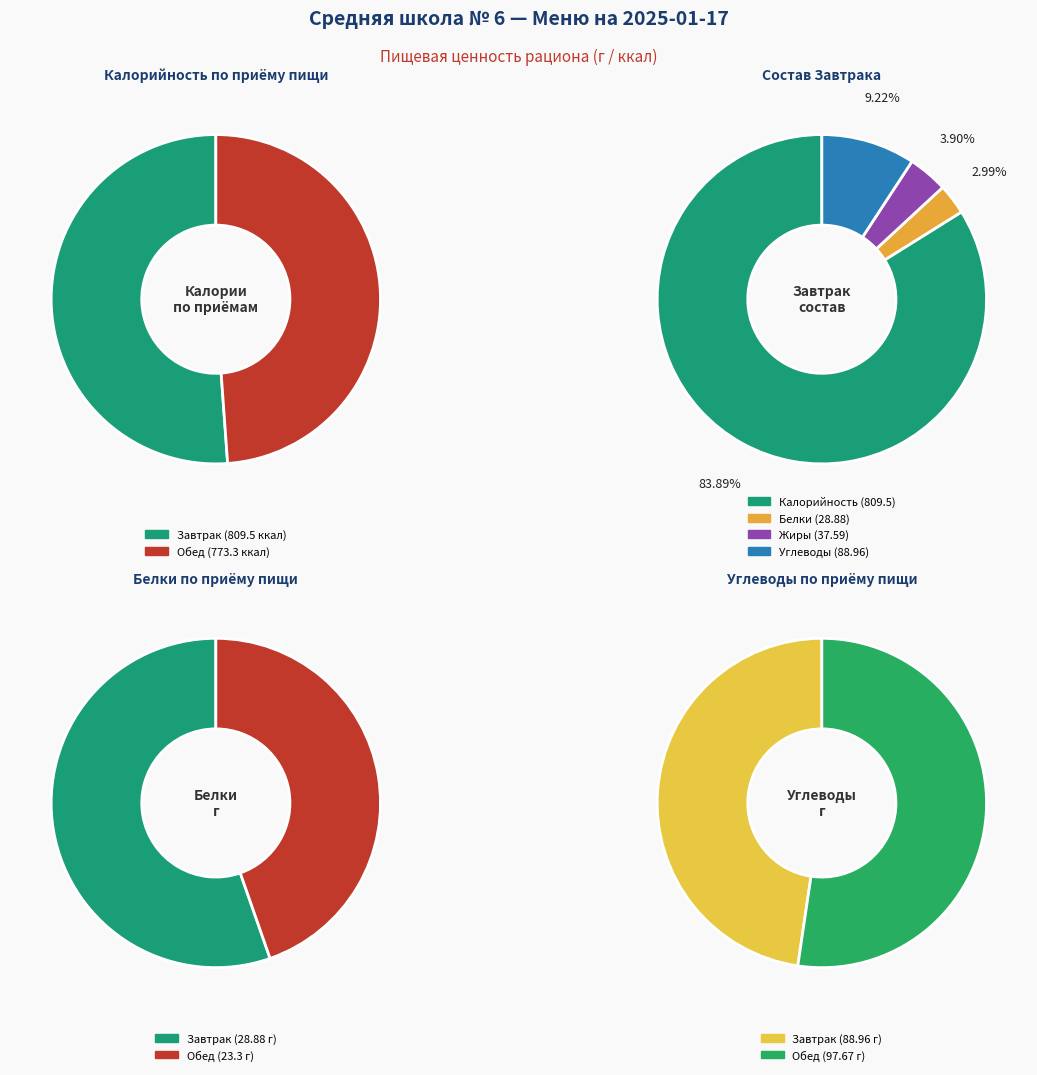

Rank the series by their average value, from highest to lowest.

Завтрак, Обед